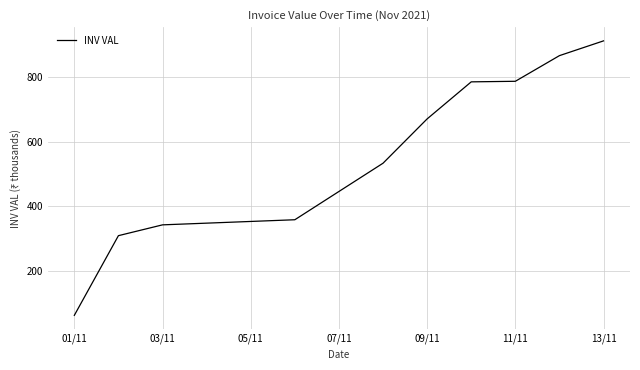

What is the smallest value displayed?

62.6